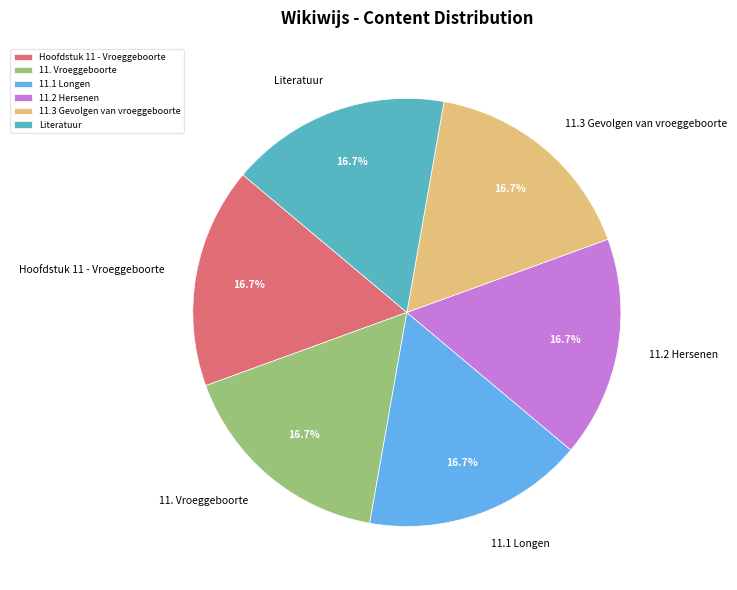

What is the ratio of the value at 11. Vroeggeboorte to the value at Hoofdstuk 11 - Vroeggeboorte?

1.0